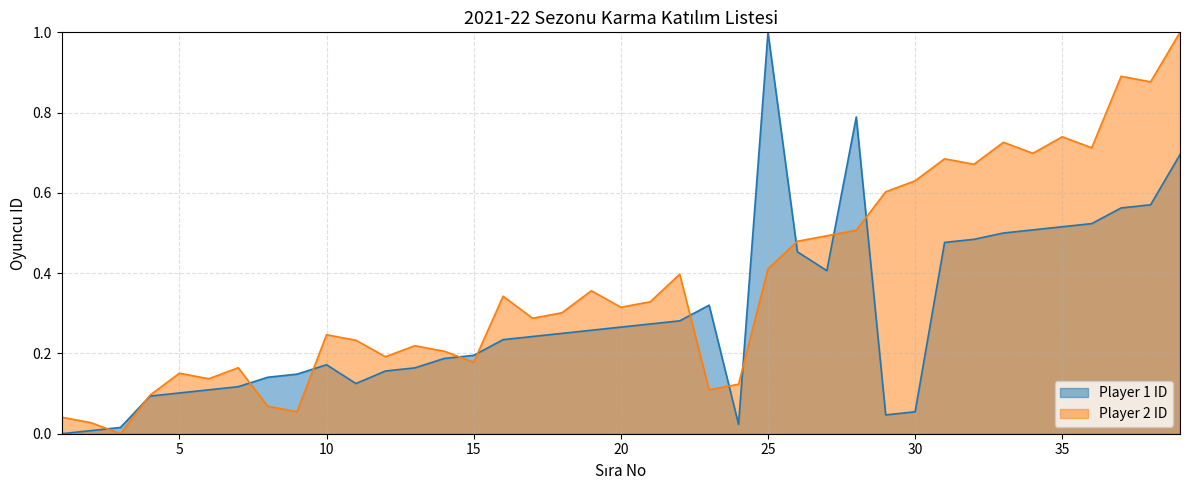

Which series changed the most between 16 and 34?

Player 2 ID